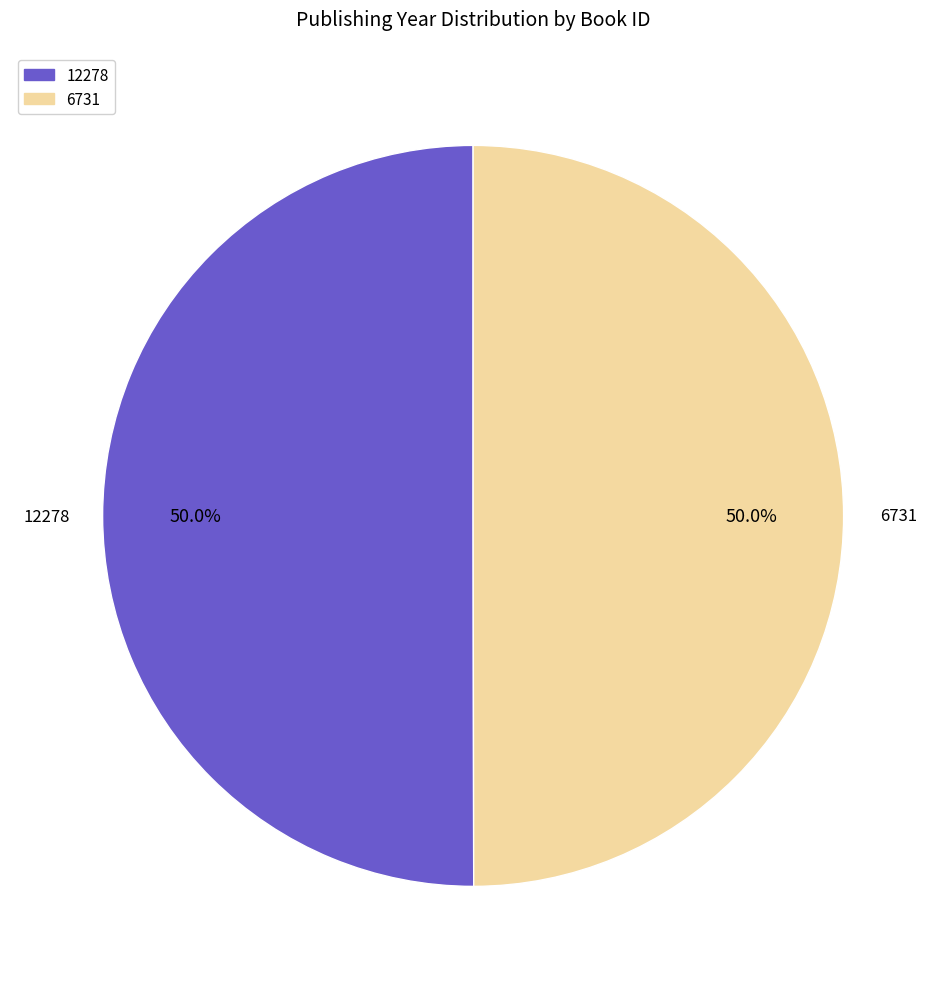

Approximately how many times larger is the value at 12278 compared to 6731?

1.0